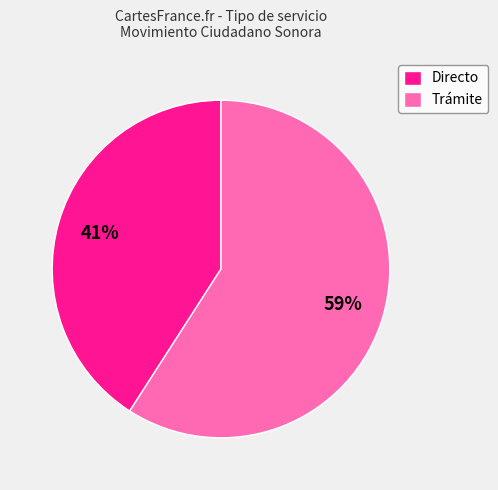

To the nearest percent, what portion does Directo represent?

41%